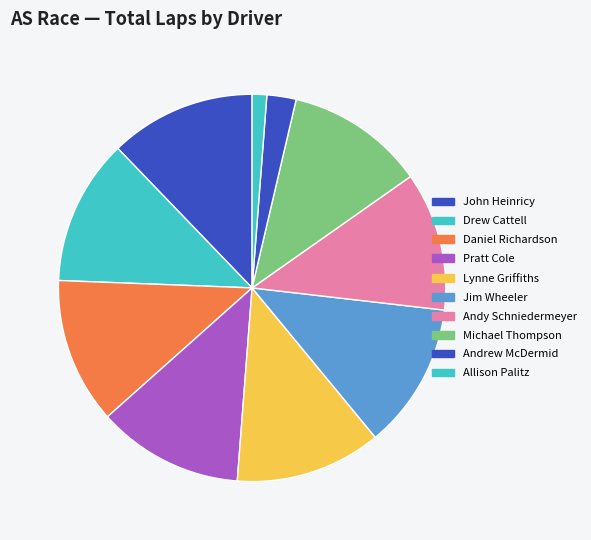

Count the number of slices in the pie.

10